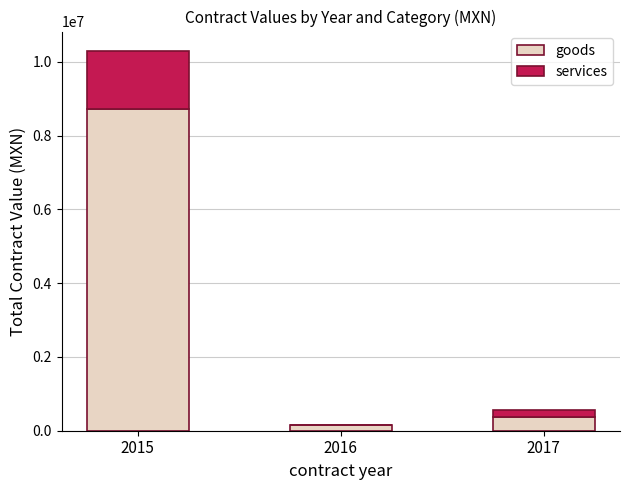

At which label is services closest to 787827?

2017